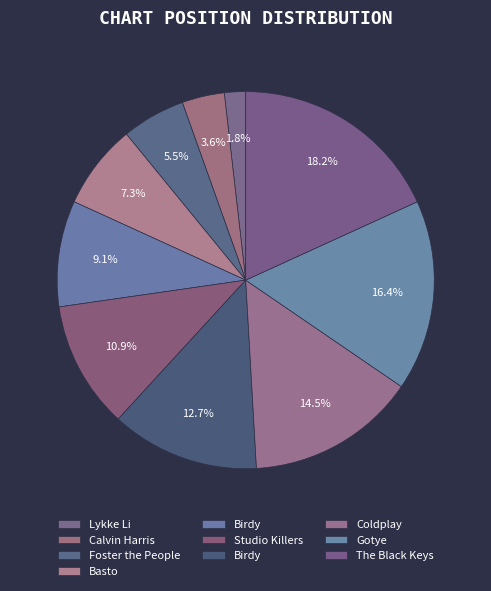

Count the number of slices in the pie.

10